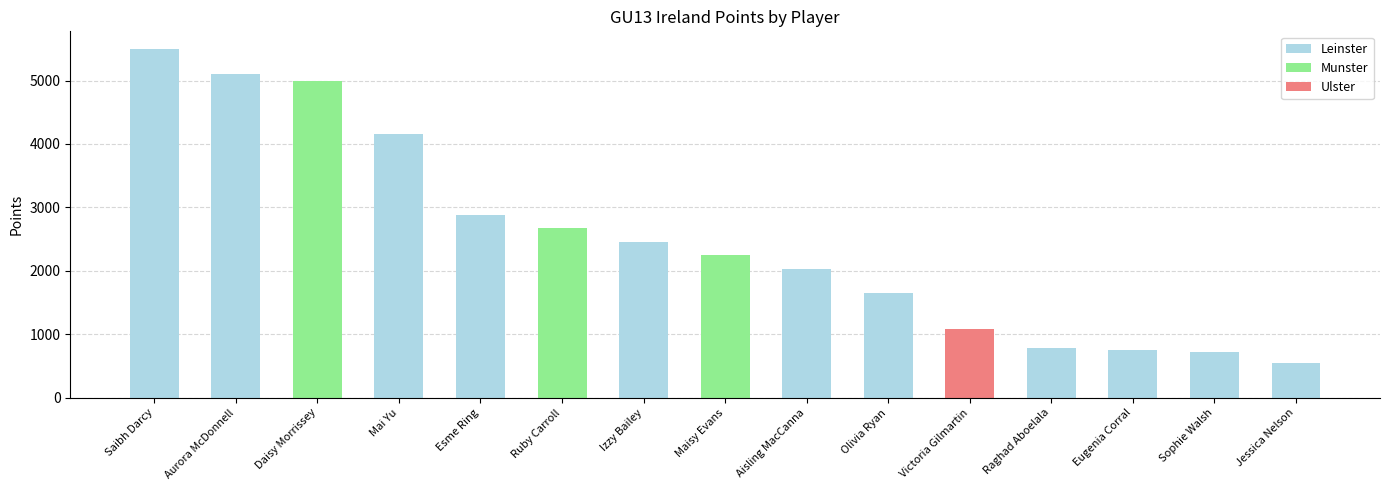

What is the label of the 15th bar from the left?

Jessica Nelson